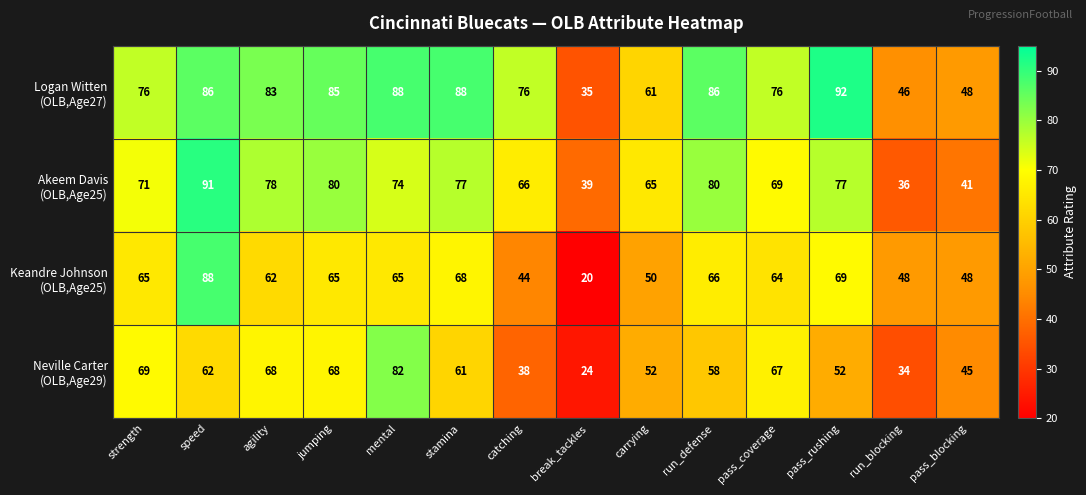

What is the difference between the highest and lowest values at run_blocking?

14